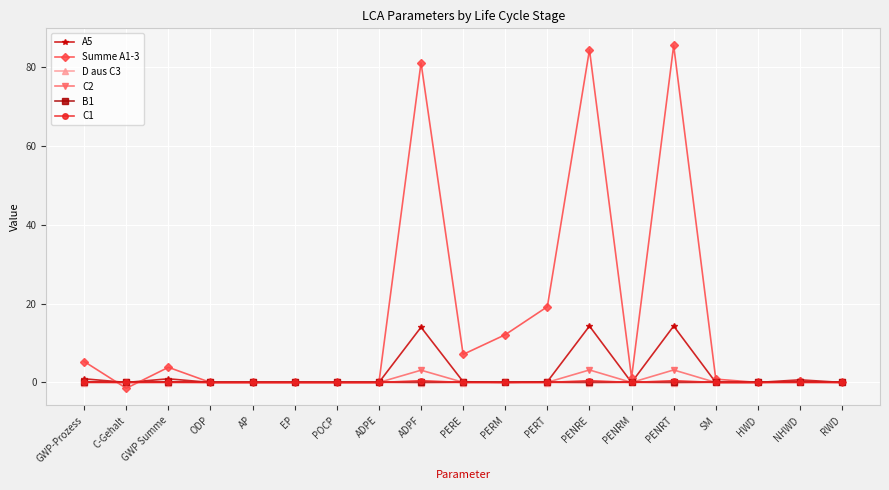

How many categories are shown in the chart?

19